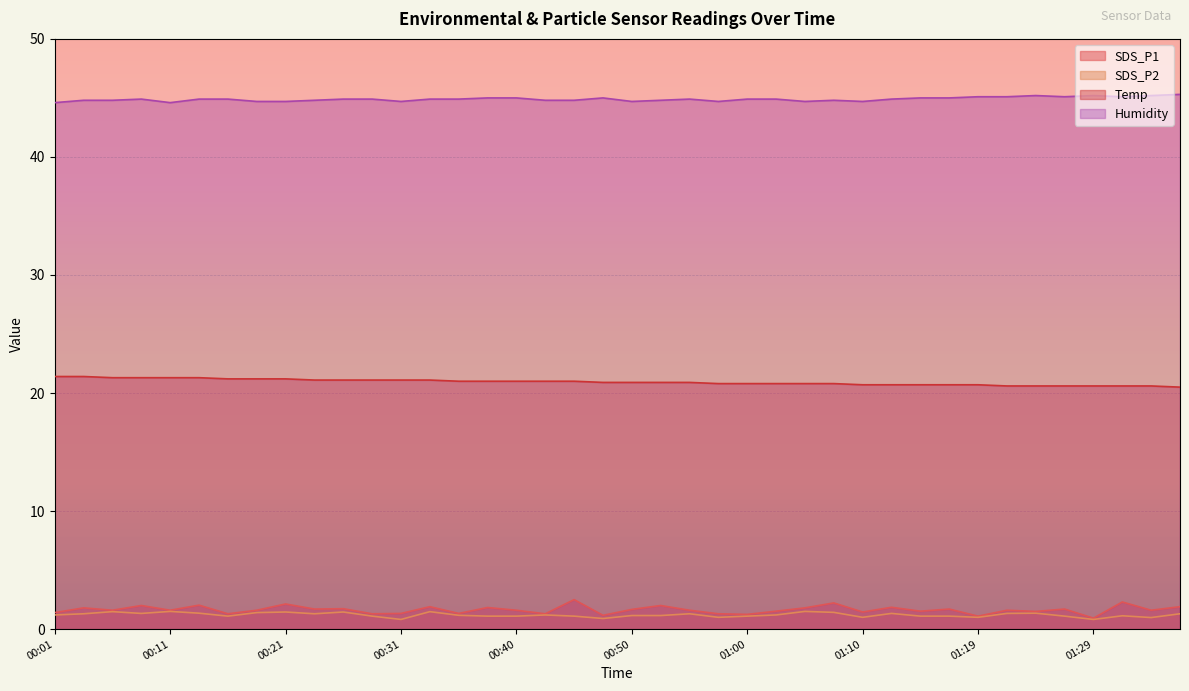

What is the average value of the SDS_P2 series?

1.2